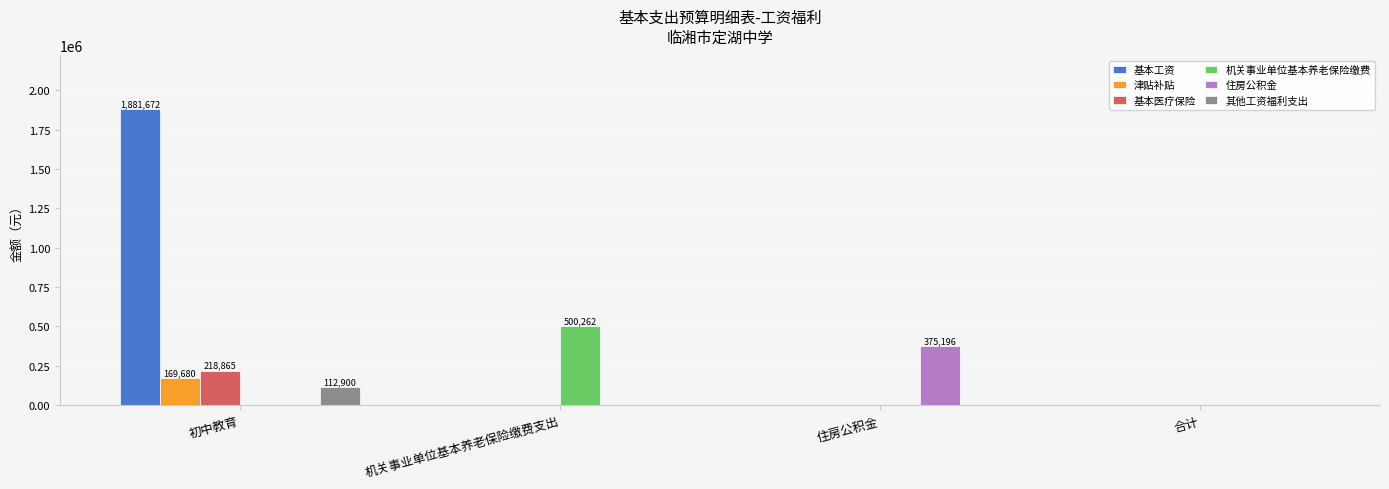

Is it true that 住房公积金 equals 151160.1 at 住房公积金?

False